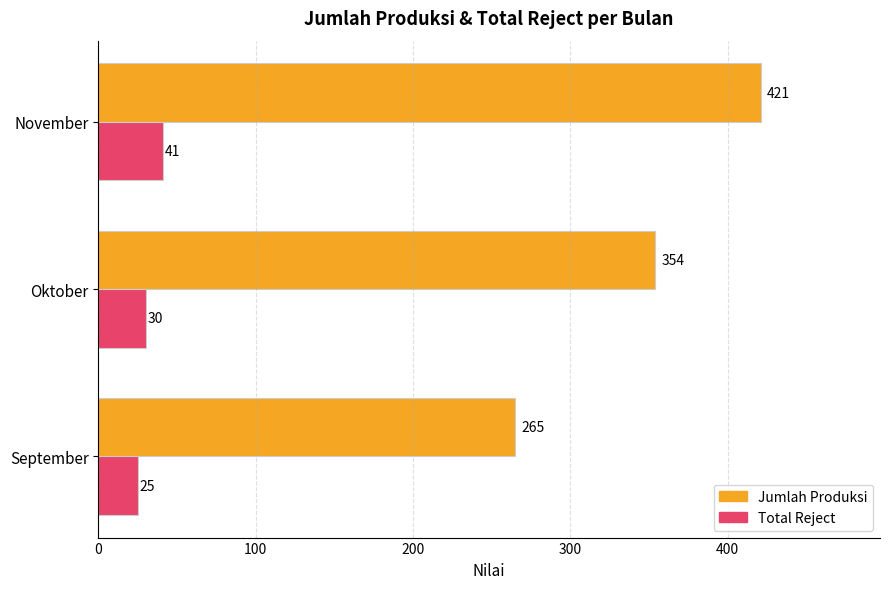

What is the difference between the highest and lowest values at September?

240